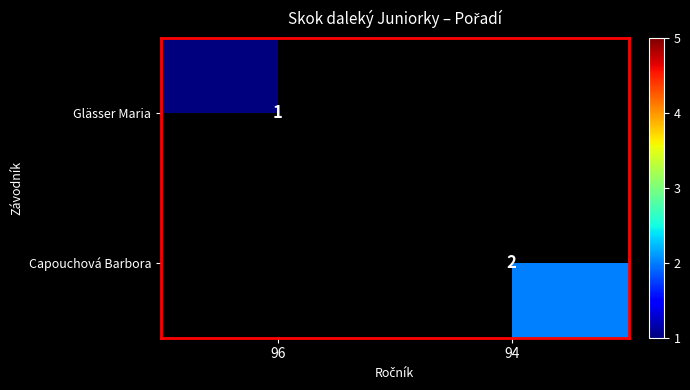

The value of Capouchová Barbora at 94 is 3. True or false?

False